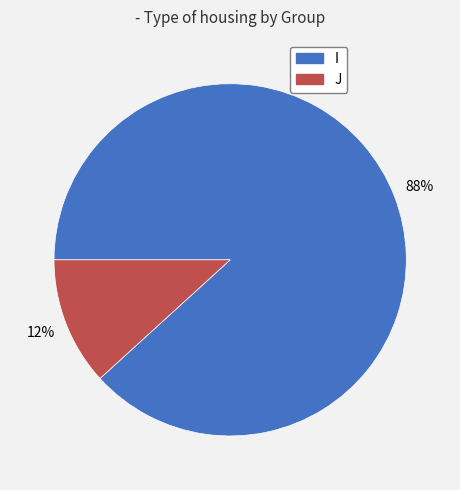

Does any single category account for the majority?

Yes